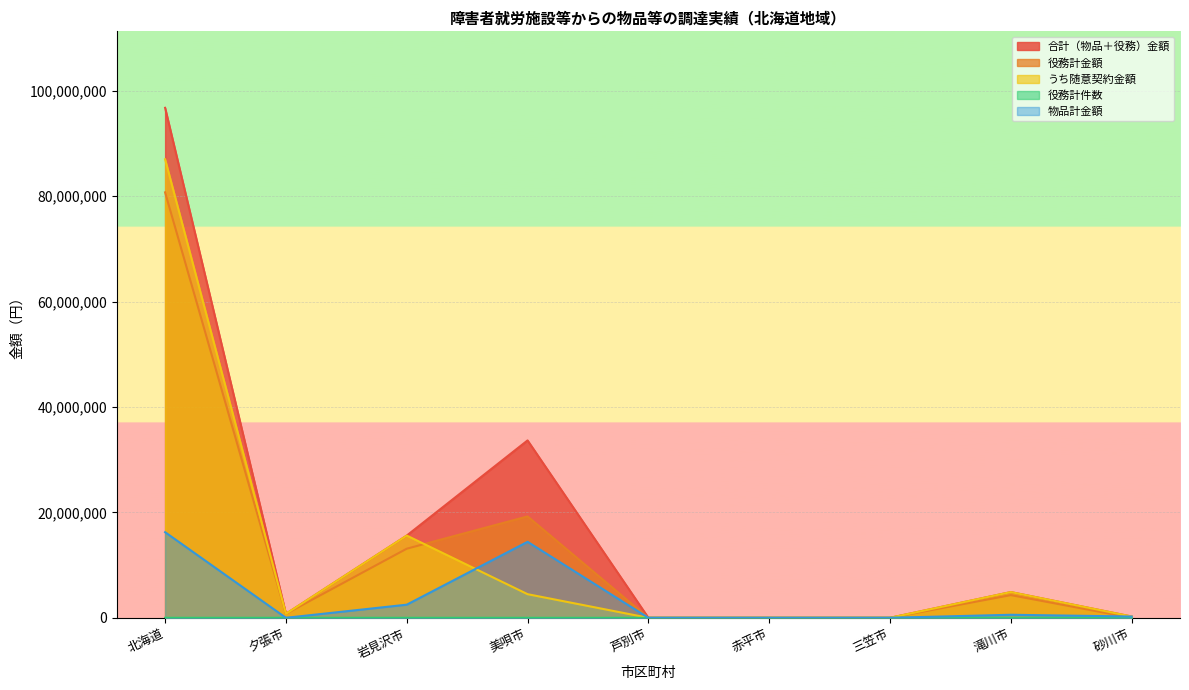

What is the spread (max minus min) of values at 美唄市?

33659994